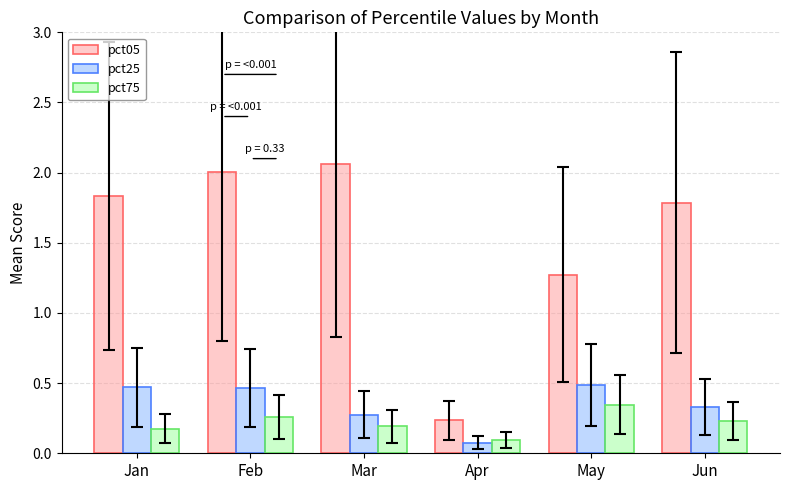

Rank the series by their maximum value, from highest to lowest.

pct05, pct25, pct75